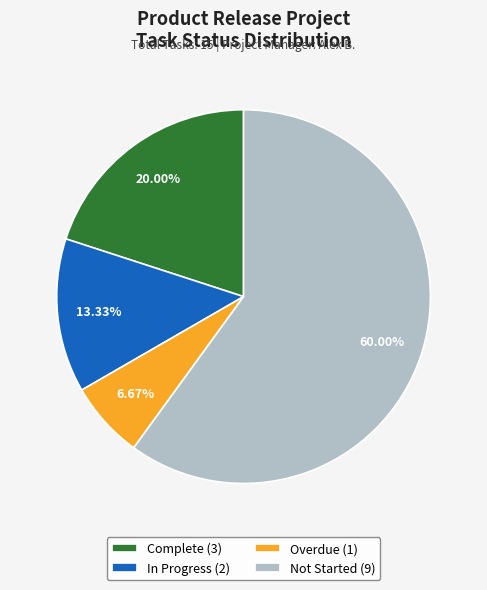

What is the ratio of the value at Overdue to the value at In Progress?

0.5